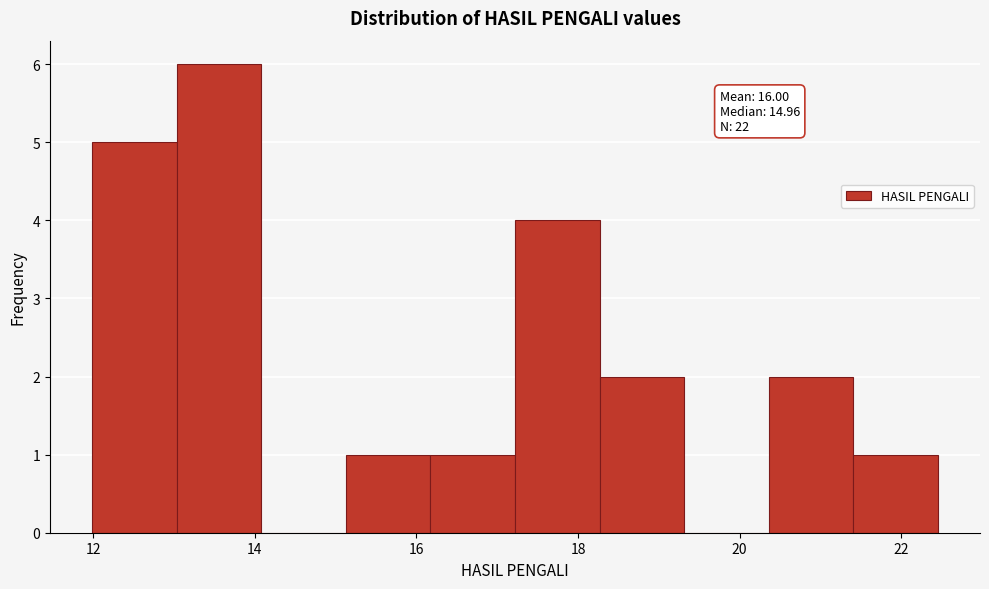

Which range on the x-axis has the tallest bar?

13.0 to 14.0